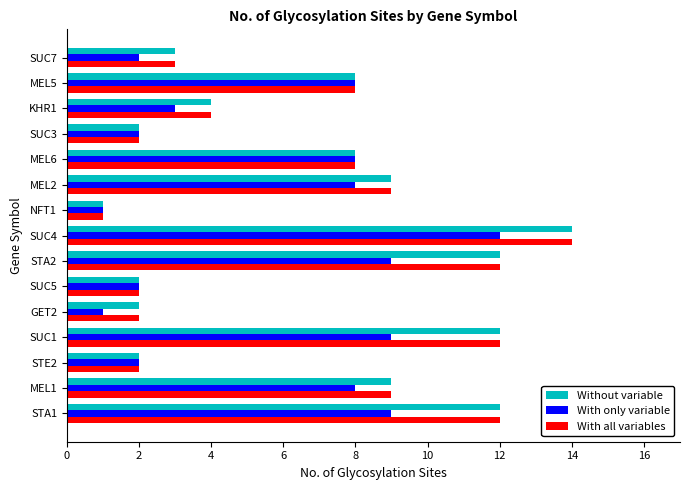

At which category is the sum across all series the highest?

SUC4